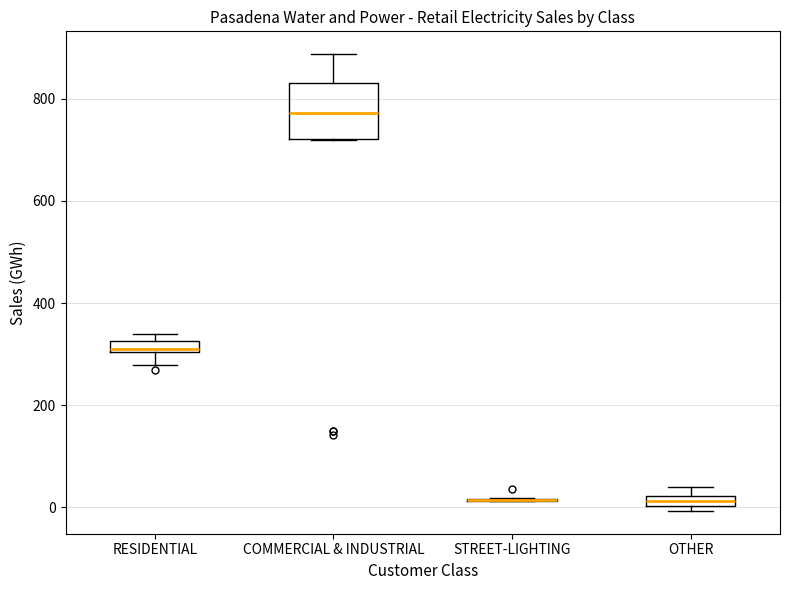

Which box is the tallest, from its lower edge to its upper edge?

COMMERCIAL & INDUSTRIAL